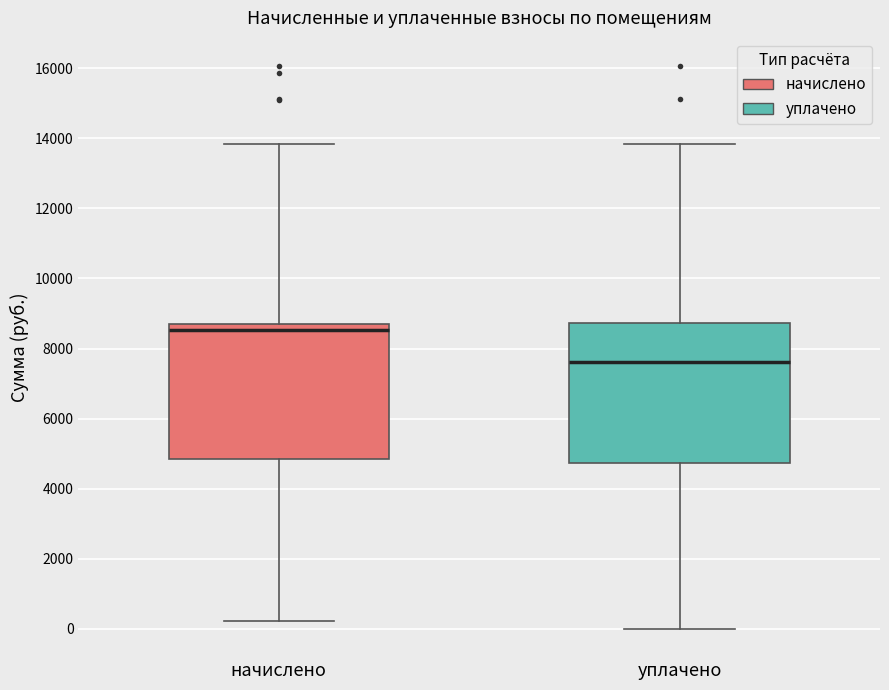

Where does the upper whisker of the box for уплачено end on the y-axis? The values are not printed on the chart, so give them approximately, as read against the axis.

13800